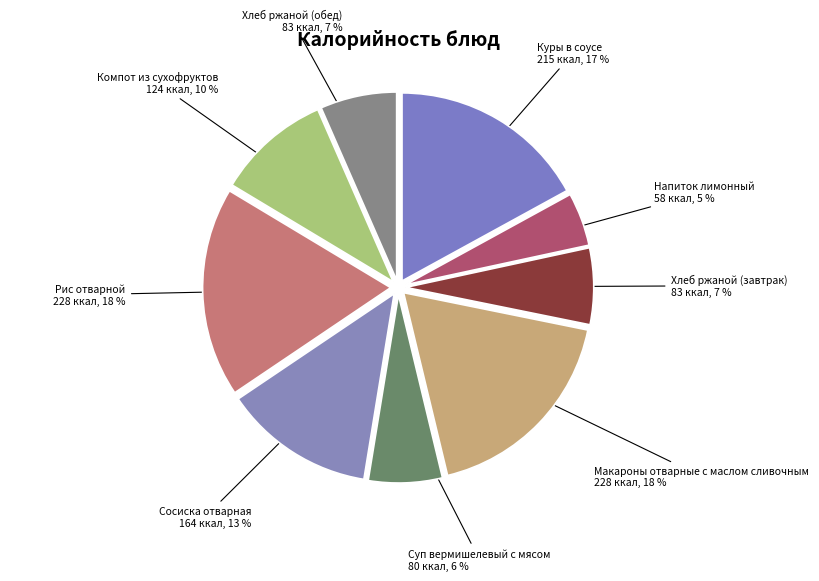

How many segments does this pie chart have?

9